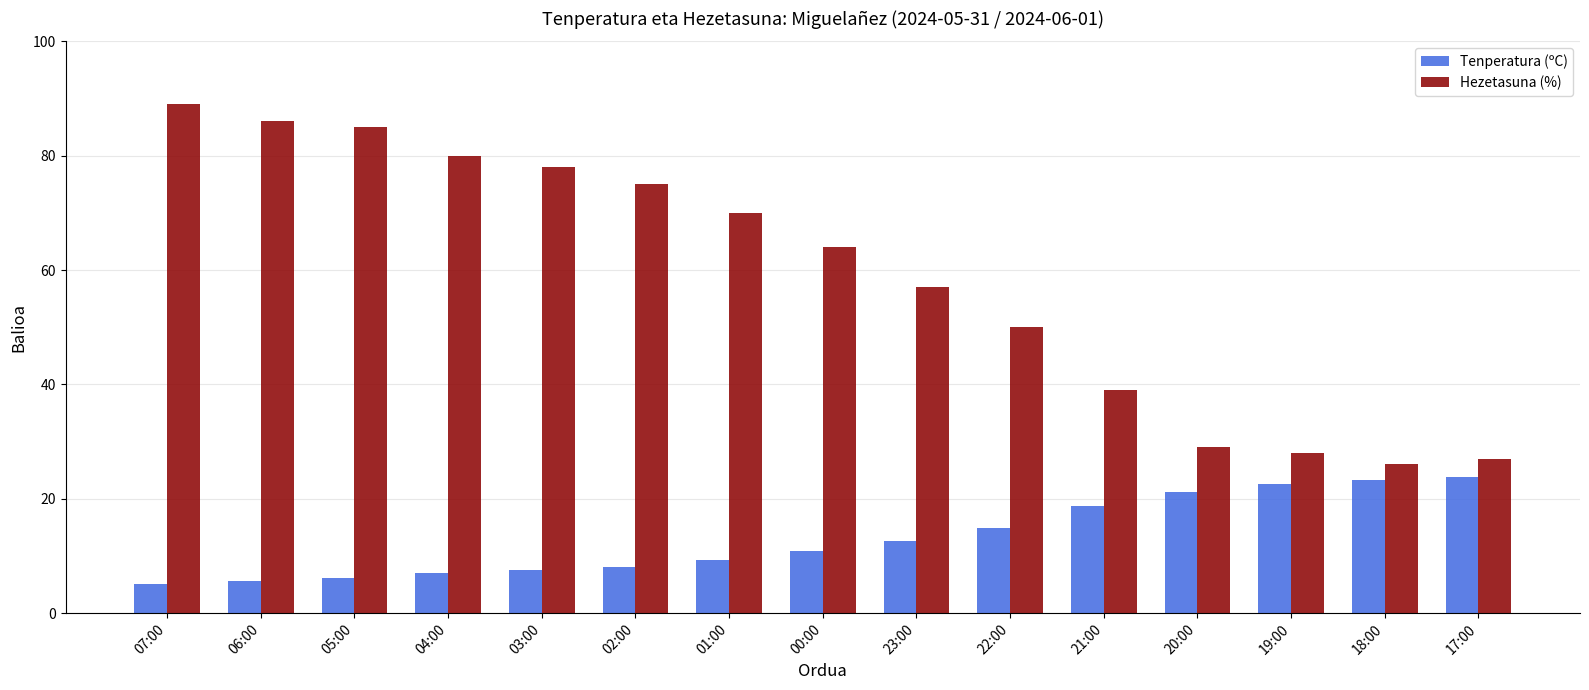

How many values in the Hezetasuna (%) series are below 64?

7